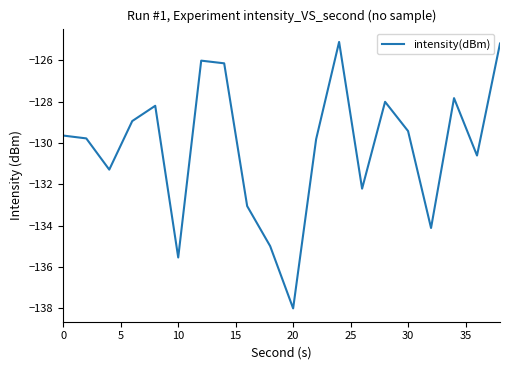

What is the difference between the maximum and minimum values?

12.9